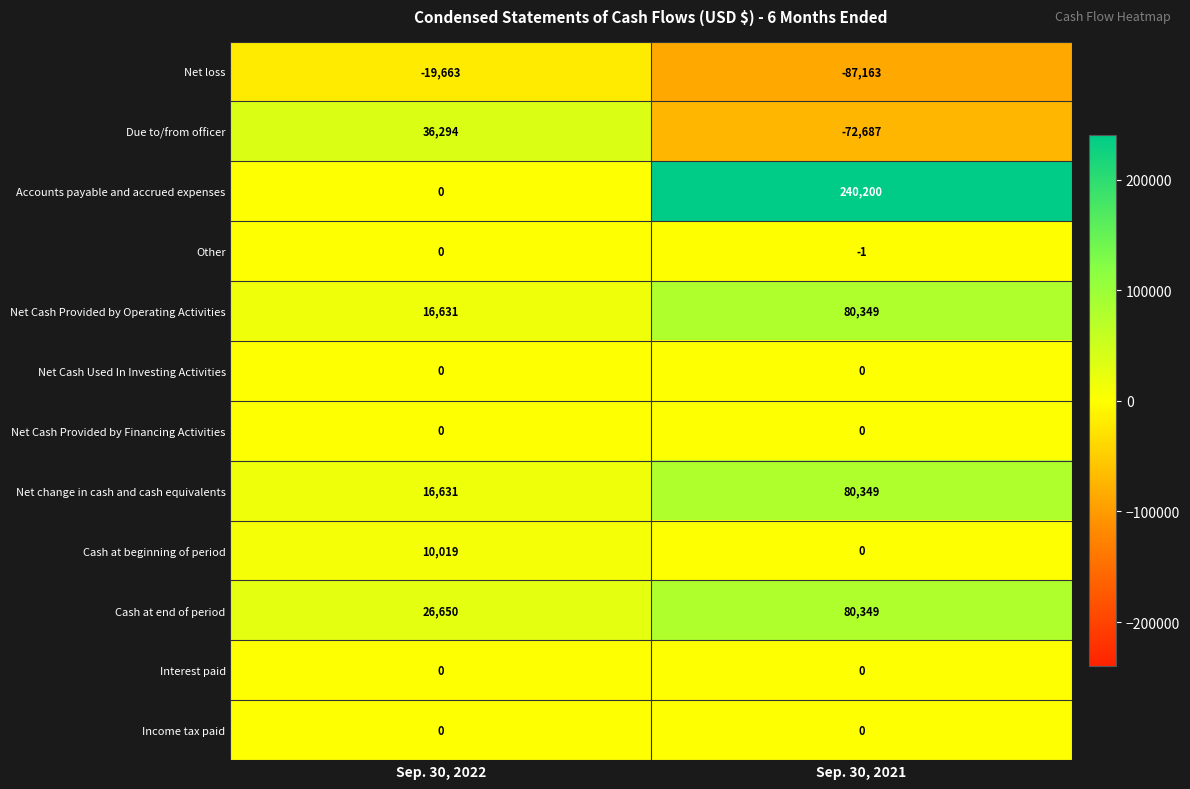

At which category is the sum across all series the highest?

Sep. 30, 2021